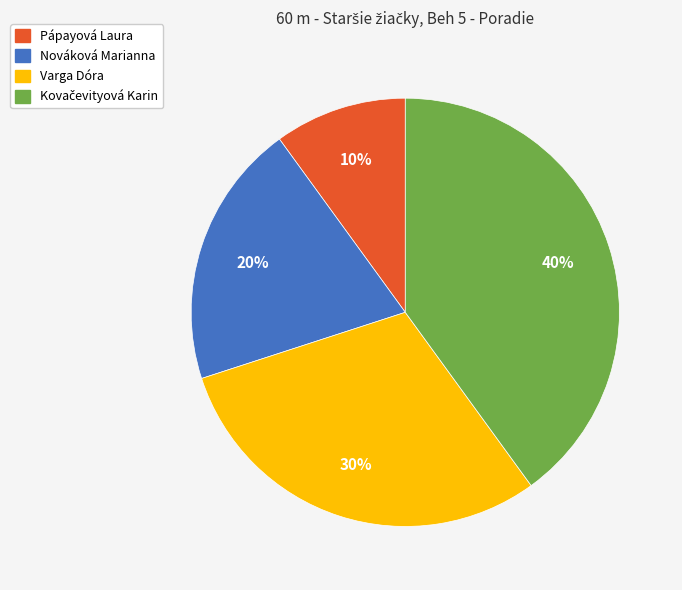

True or false: Varga Dóra accounts for 30% of the total.

True